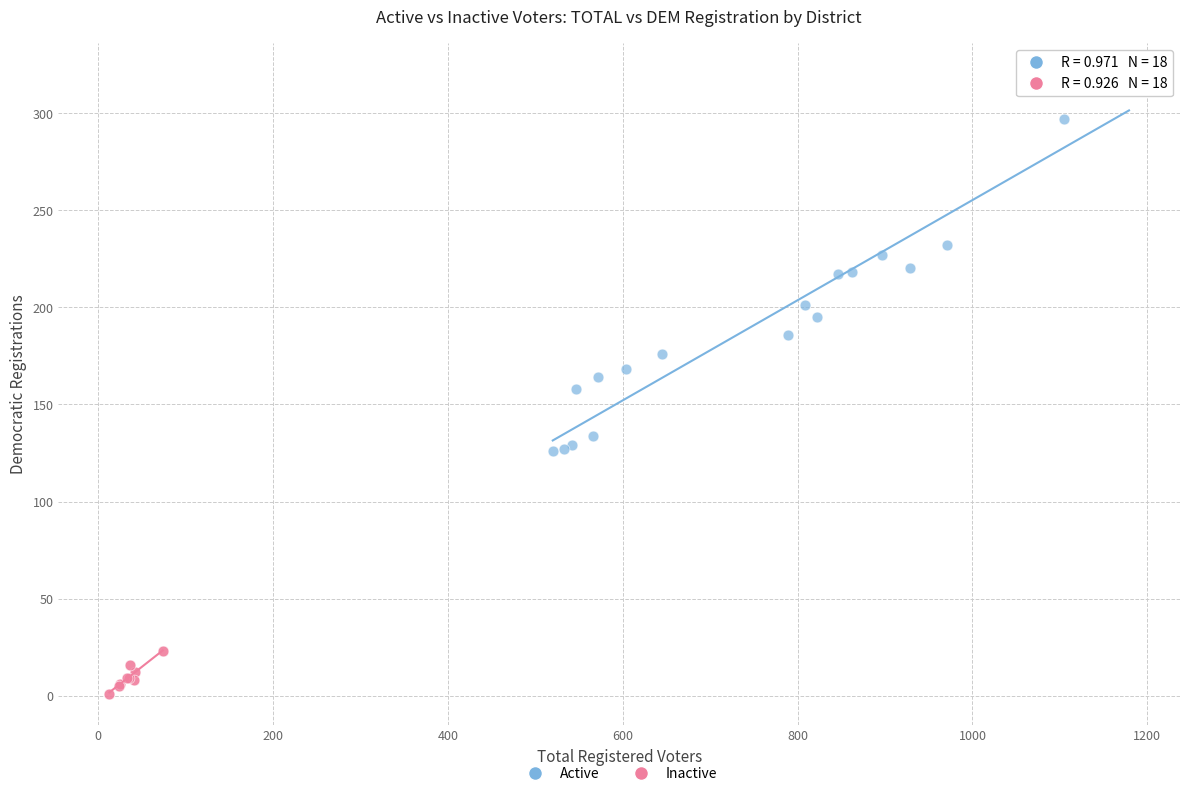

Which series has the widest spread of Y values?

Active